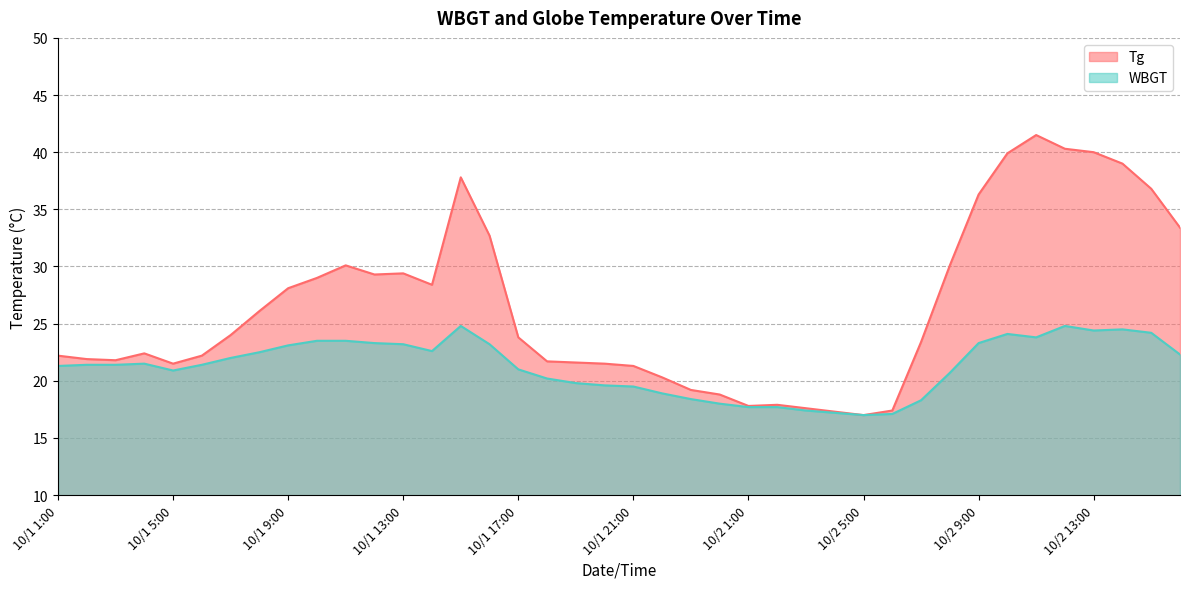

What is the label of the 31st point from the right?

10/1 10:00